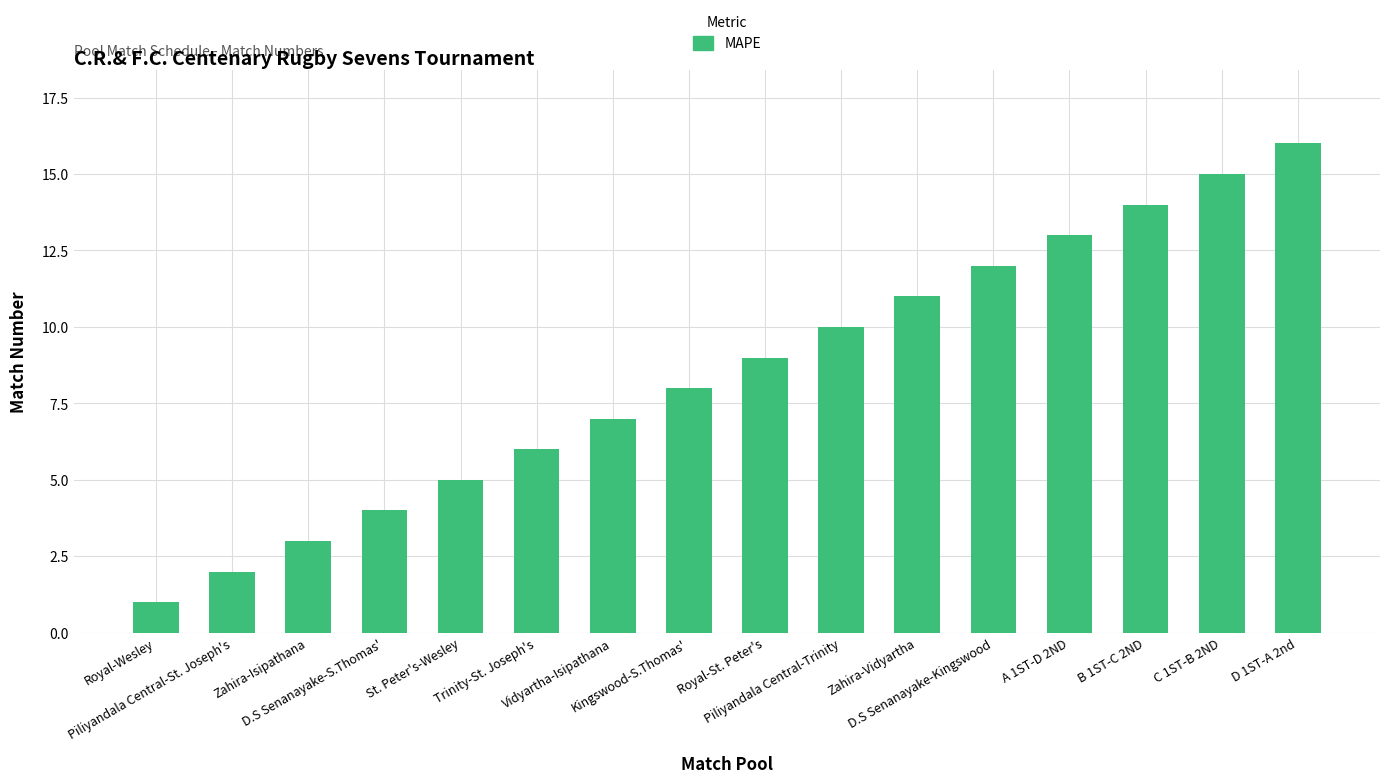

Rank the categories by value from highest to lowest.

D 1ST-A 2nd, C 1ST-B 2ND, B 1ST-C 2ND, A 1ST-D 2ND, D.S Senanayake-Kingswood, Zahira-Vidyartha, Piliyandala Central-Trinity, Royal-St. Peter's, Kingswood-S.Thomas', Vidyartha-Isipathana, Trinity-St. Joseph's, St. Peter's-Wesley, D.S Senanayake-S.Thomas', Zahira-Isipathana, Piliyandala Central-St. Joseph's, Royal-Wesley